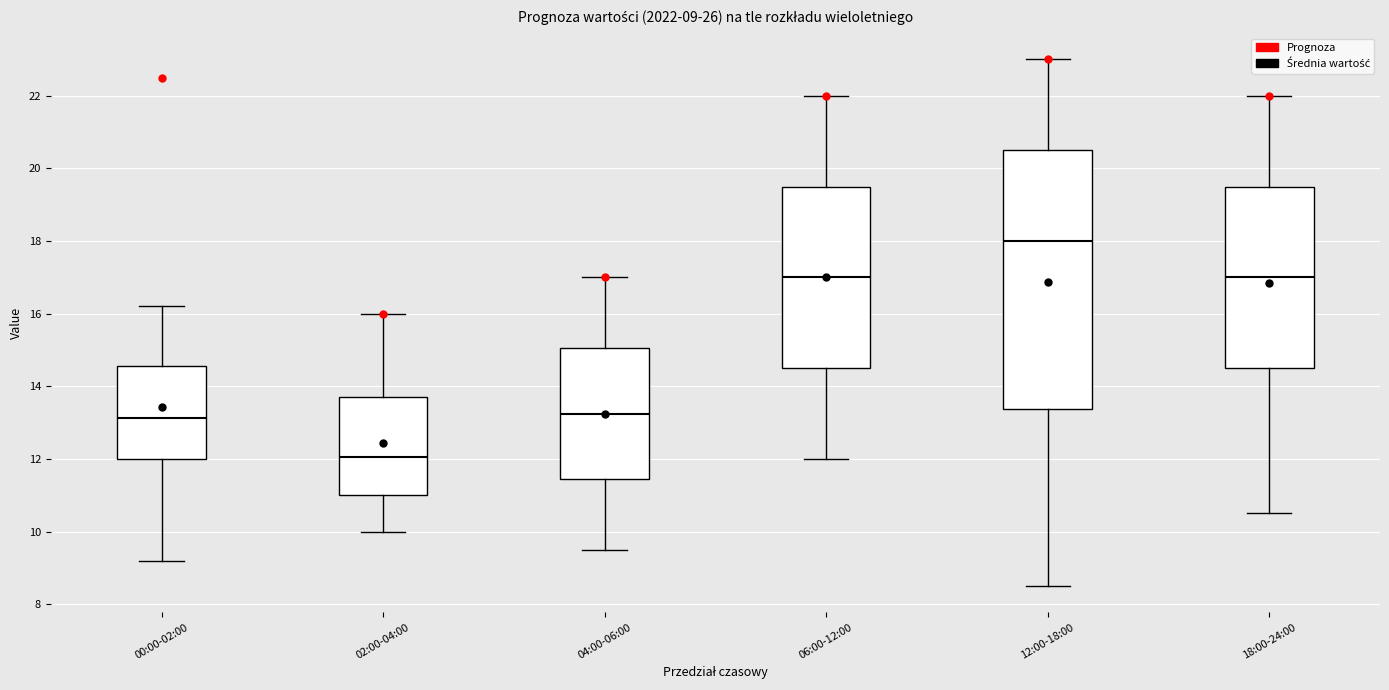

Which box is the tallest, from its lower edge to its upper edge?

12:00-18:00